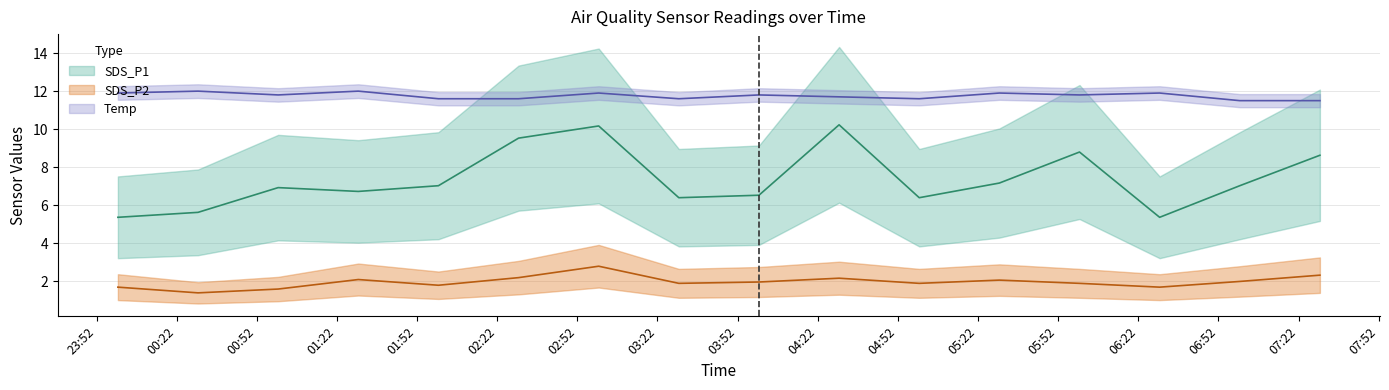

What is the average value of the Temp series?

11.8